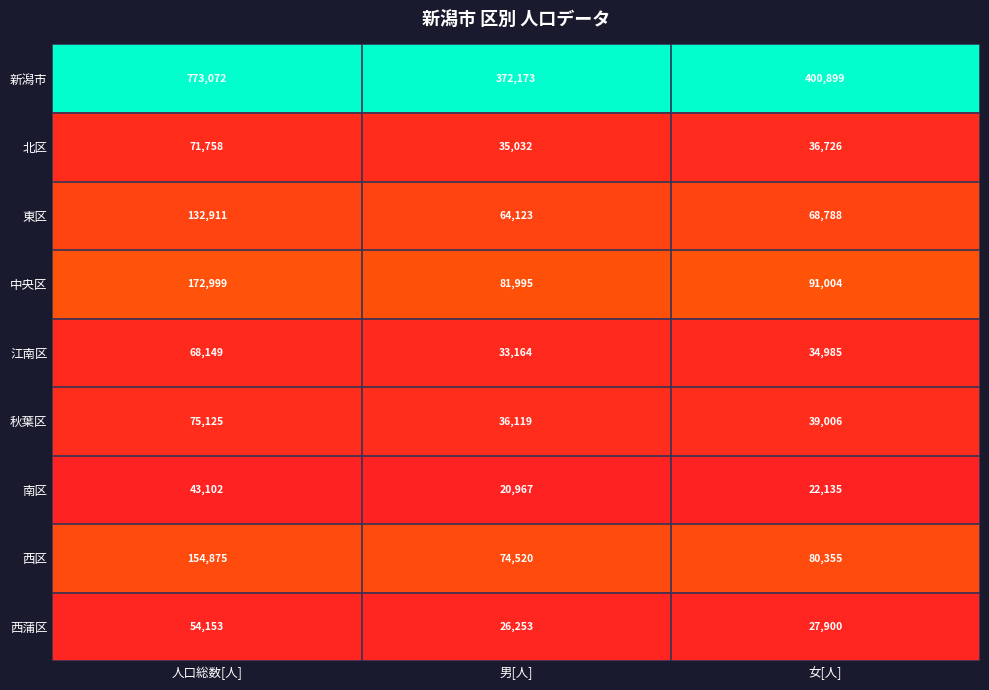

What is the difference between the highest and lowest values at 人口総数[人]?

729970